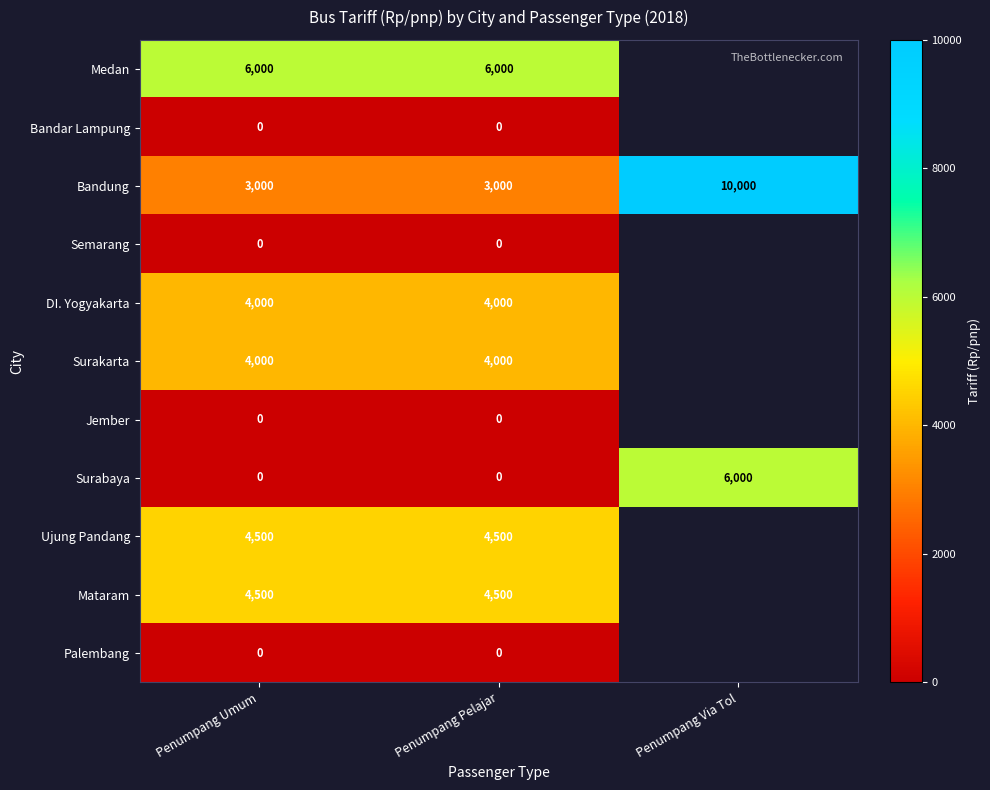

Count the Bandung values in the range 3000 to 10000.

3